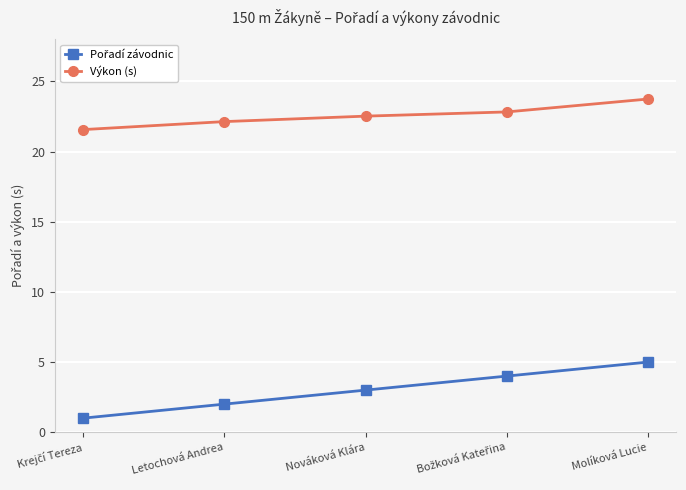

The value of Výkon (s) at Molíková Lucie is 23.8. True or false?

True